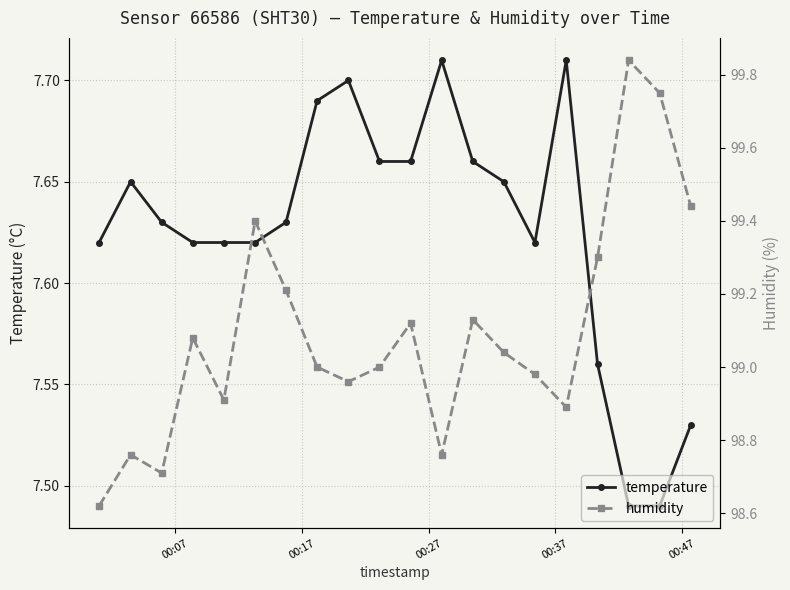

Reading right to left, transcribe all the data shown in this chart.

temperature: 7.5	7.5	7.5	7.6	7.7	7.6	7.7	7.7	7.7	7.7	7.7	7.7	7.7	7.6	7.6	7.6	7.6	7.6	7.7	7.6
humidity: 99.4	99.8	99.8	99.3	98.9	99.0	99.0	99.1	98.8	99.1	99.0	99.0	99.0	99.2	99.4	98.9	99.1	98.7	98.8	98.6